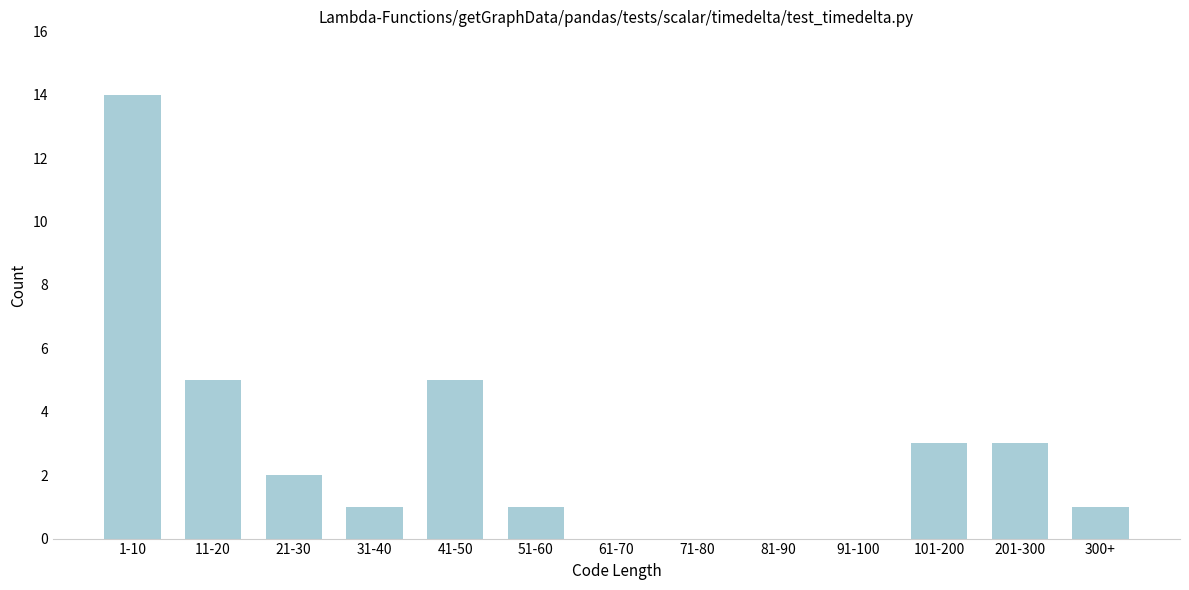

Reading left to right, transcribe all the data shown in this chart.

1-10=14	11-20=5	21-30=2	31-40=1	41-50=5	51-60=1	61-70=0	71-80=0	81-90=0	91-100=0	101-200=3	201-300=3	300+=1